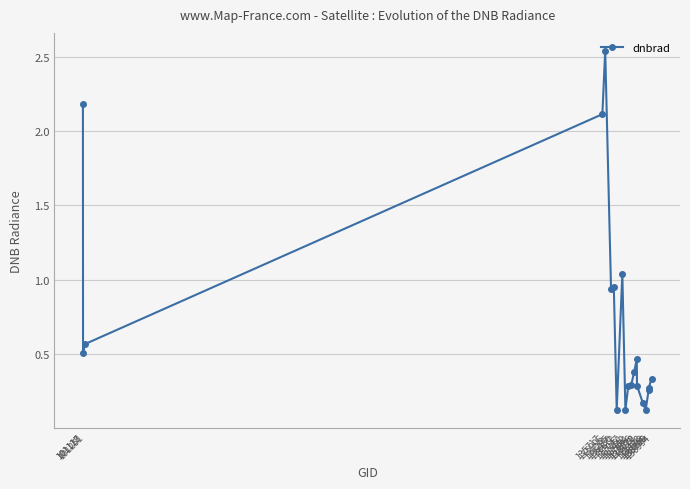

Count the number of data series in this chart.

1